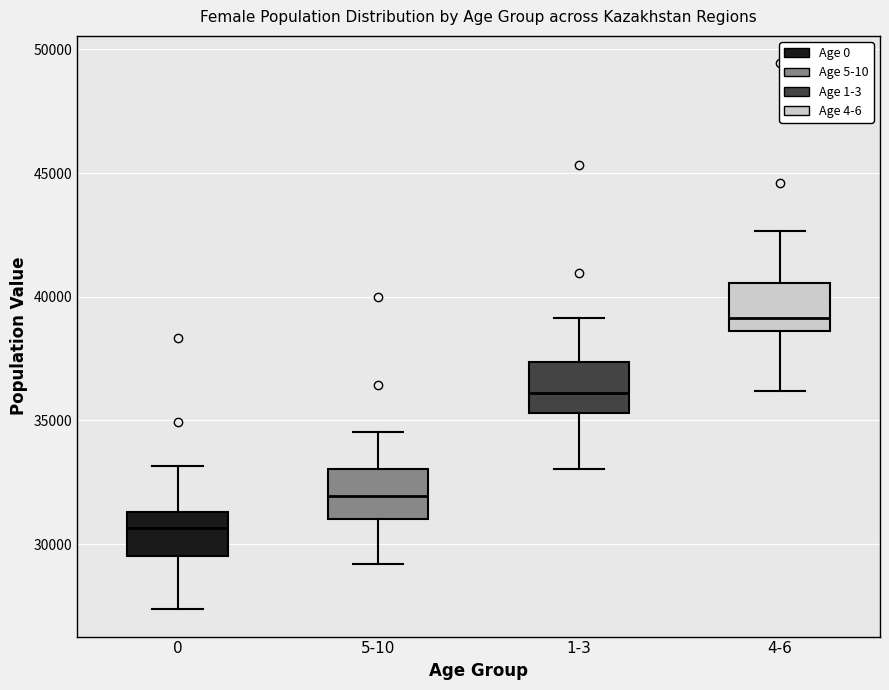

Which box has the highest median line?

4-6